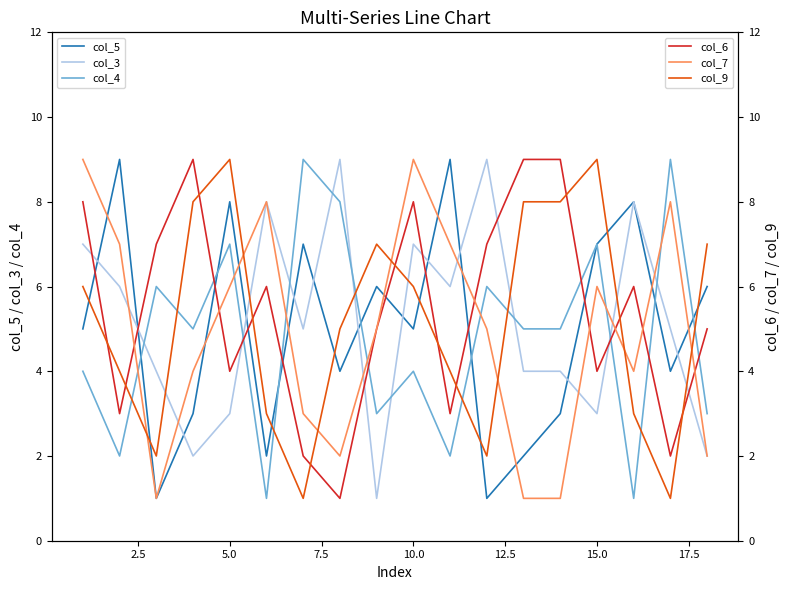

List the series in order of their peak value, highest first.

col_5, col_3, col_4, col_6, col_7, col_9